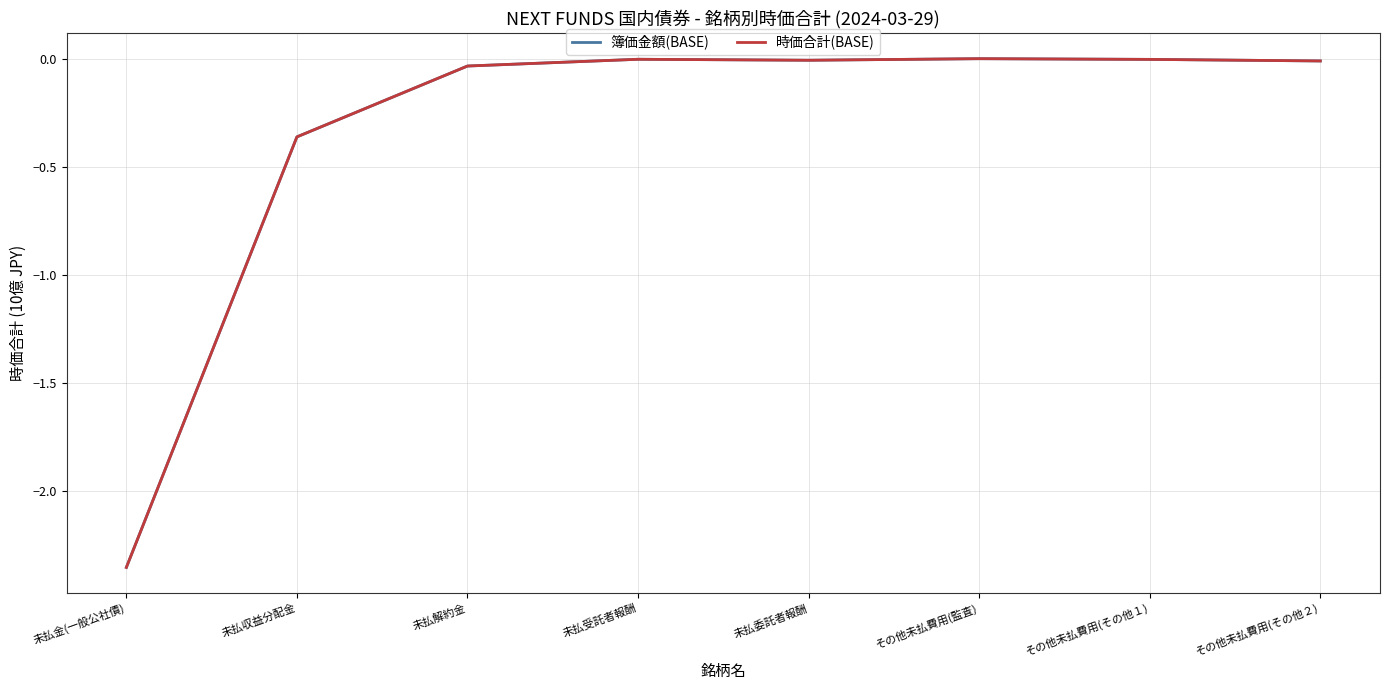

Does the chart display data point markers on the line(s)?

No